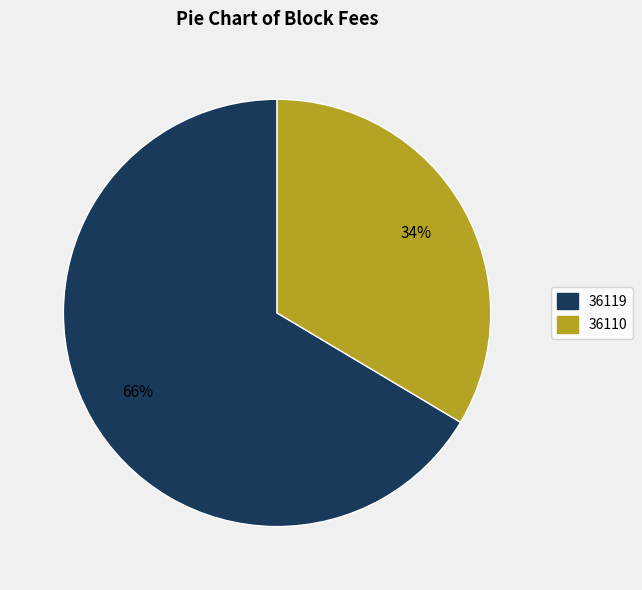

Is there a majority slice in this chart?

Yes